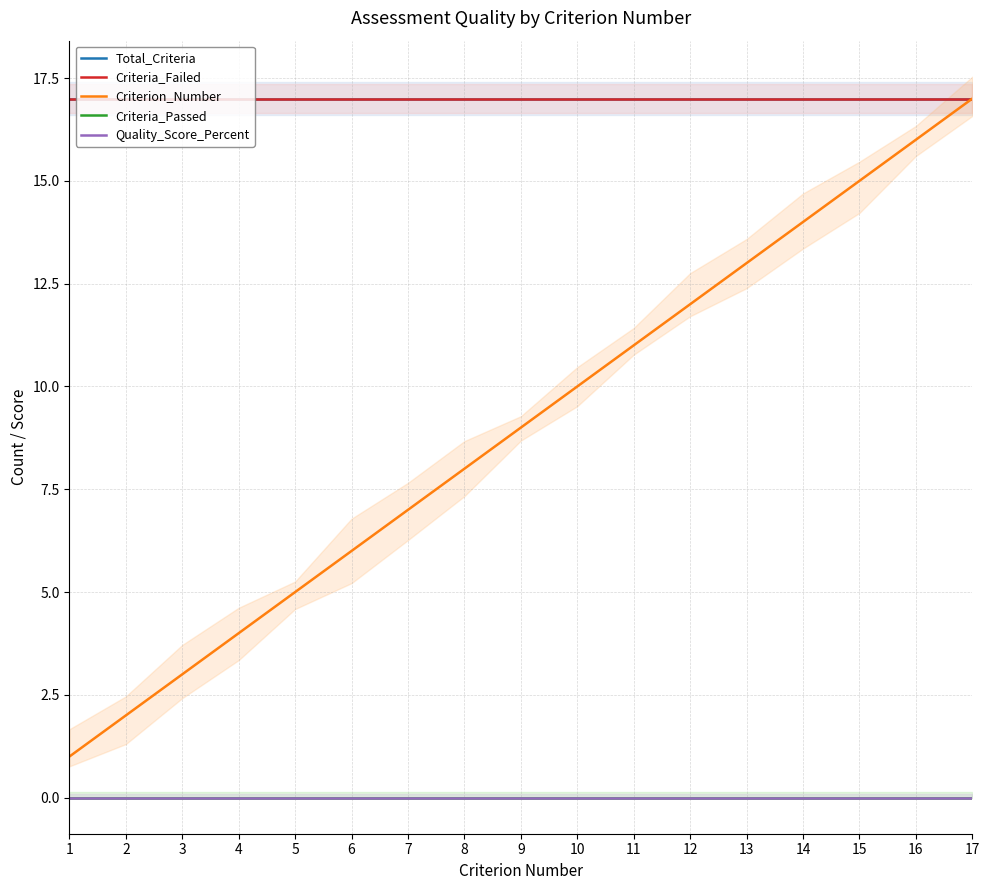

True or false: Criteria_Failed and Criterion_Number intersect in this chart.

False